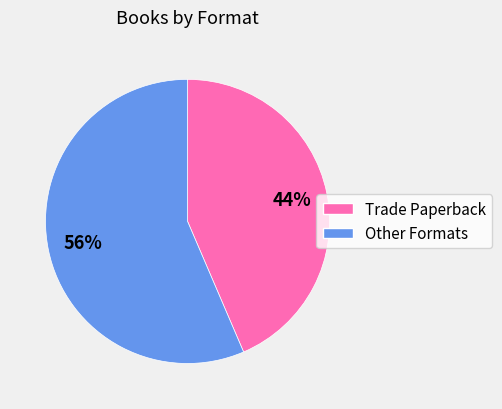

To the nearest percent, what is the average slice percentage?

50%